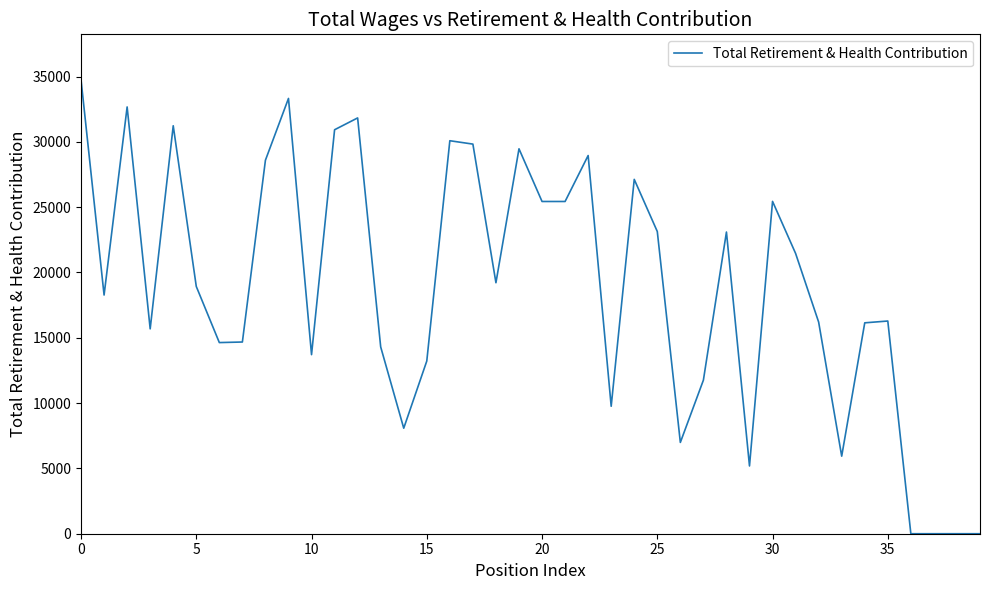

What is the difference between the second highest and second lowest values?

33325